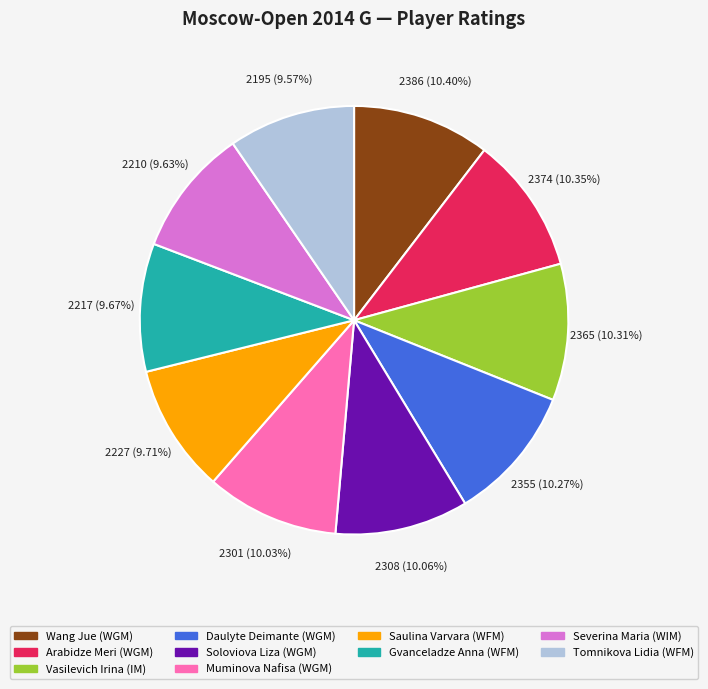

Between Wang Jue (WGM) and Gvanceladze Anna (WFM), which is larger?

Wang Jue (WGM)